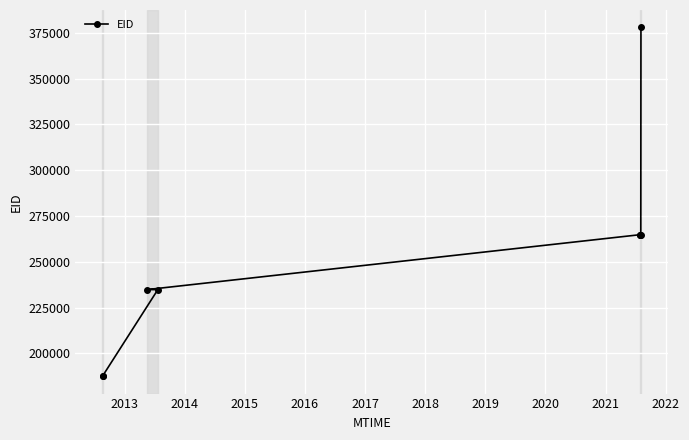

Reading left to right, what are all the values shown in this chart?

187628	187629	234862	234867	264828	264830	264834	377983